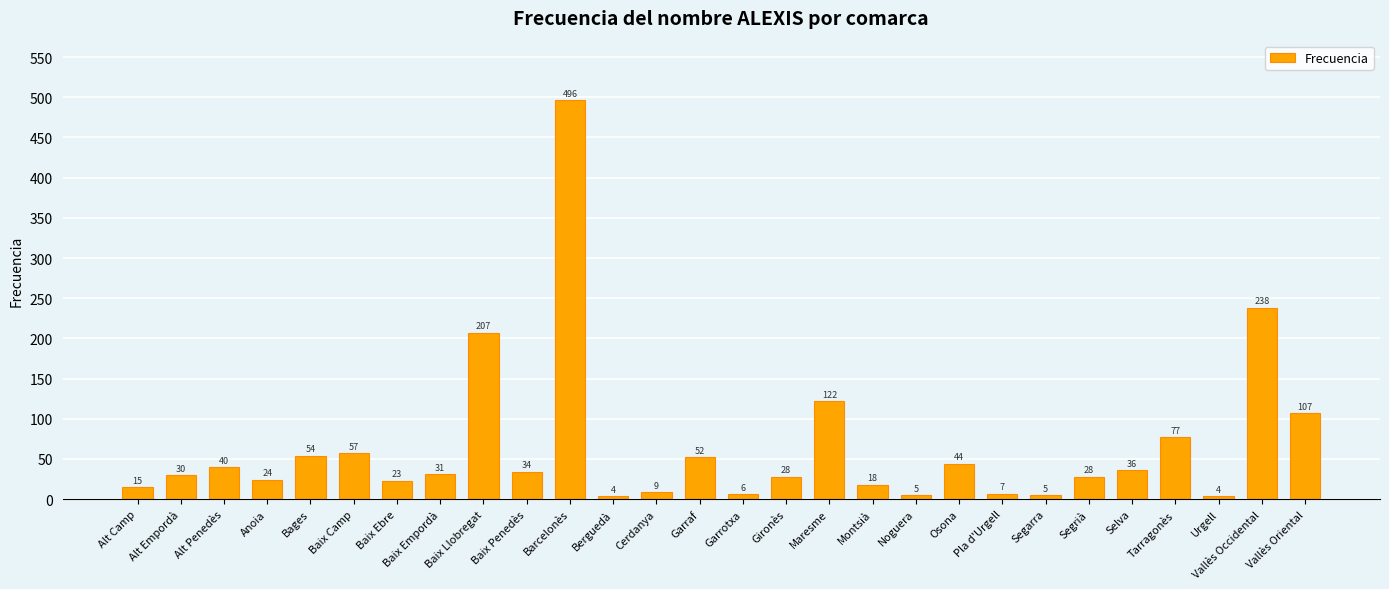

Approximately how many times larger is the value at Alt Penedès compared to Garrotxa?

6.7